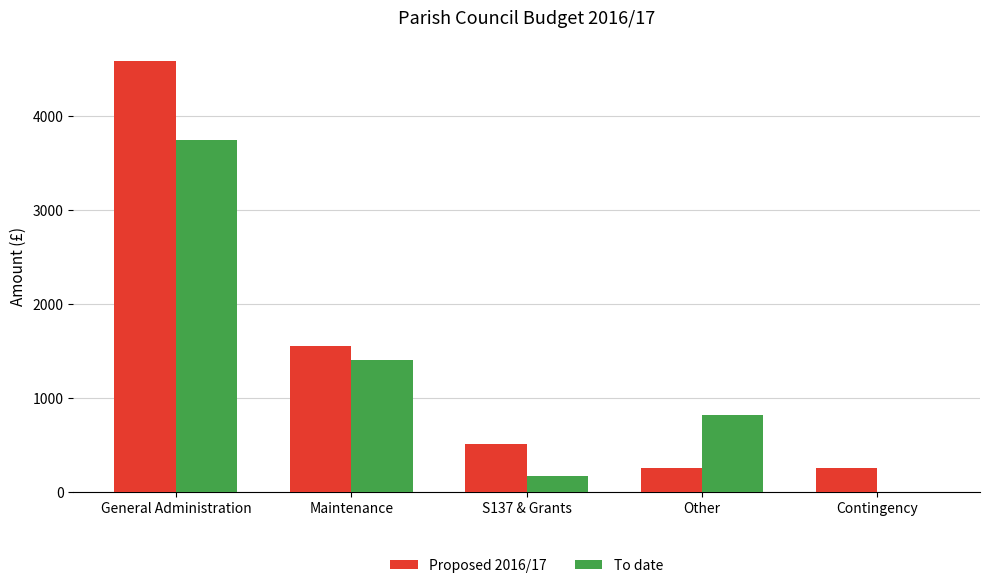

What are all the series names shown in the legend?

Proposed 2016/17, To date